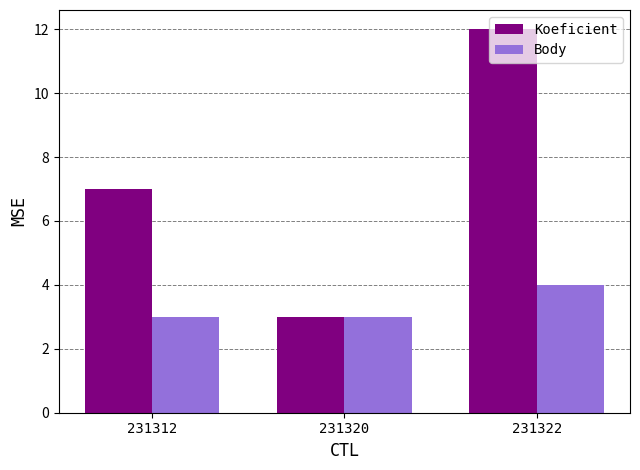

What are all the series names shown in the legend?

Koeficient, Body